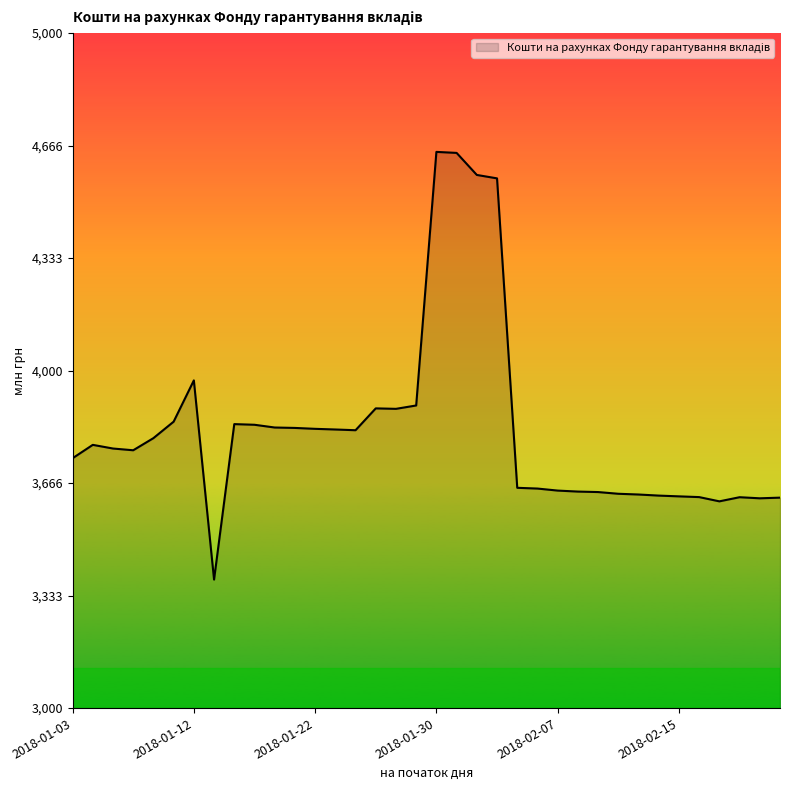

Does the chart display data point markers on the line(s)?

No